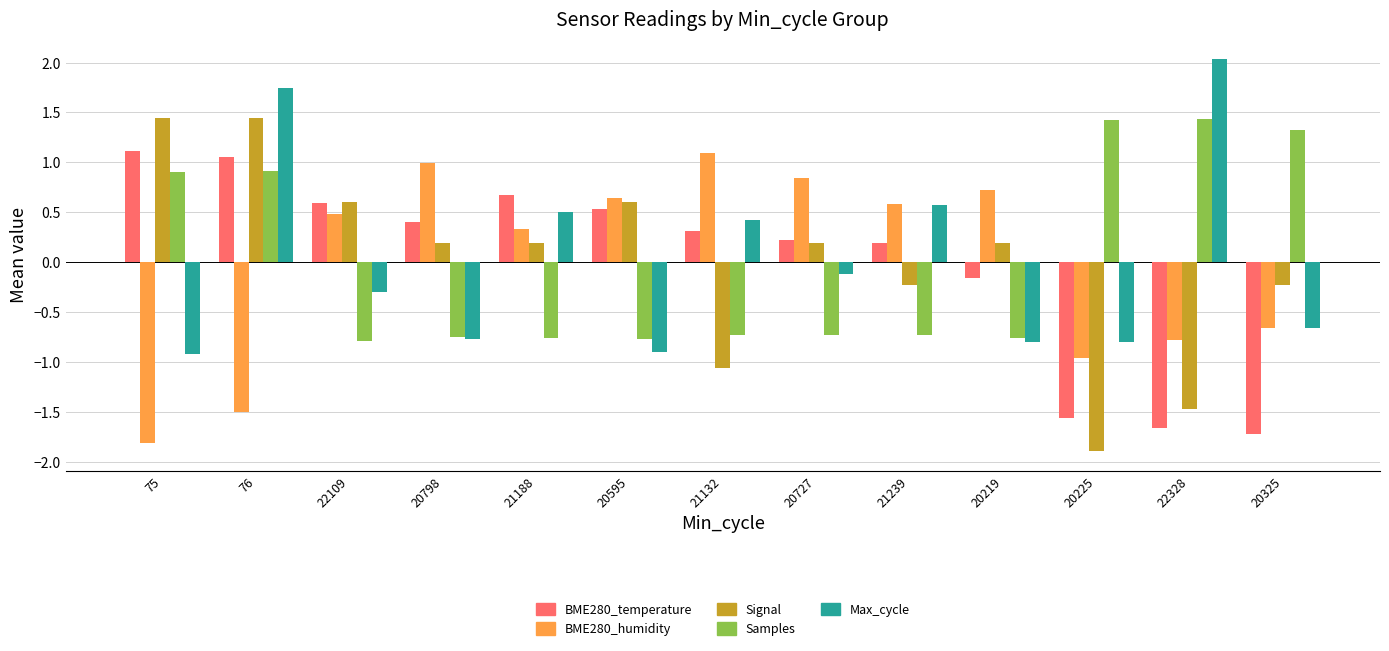

Between 75 and 20219, which series saw the biggest shift?

BME280_humidity